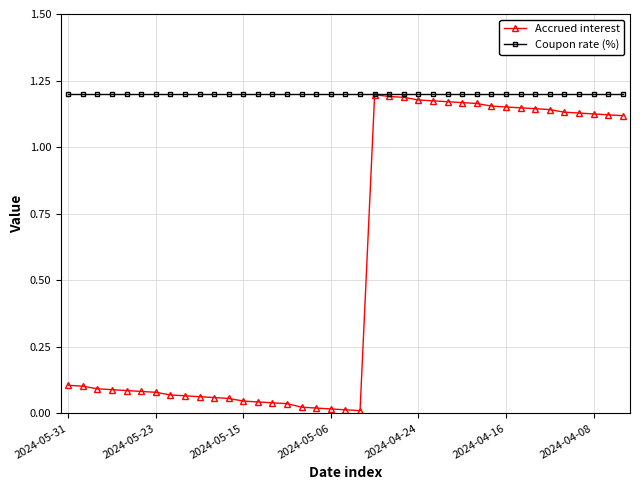

Rank the series by their average value, from highest to lowest.

Coupon rate (%), Accrued interest